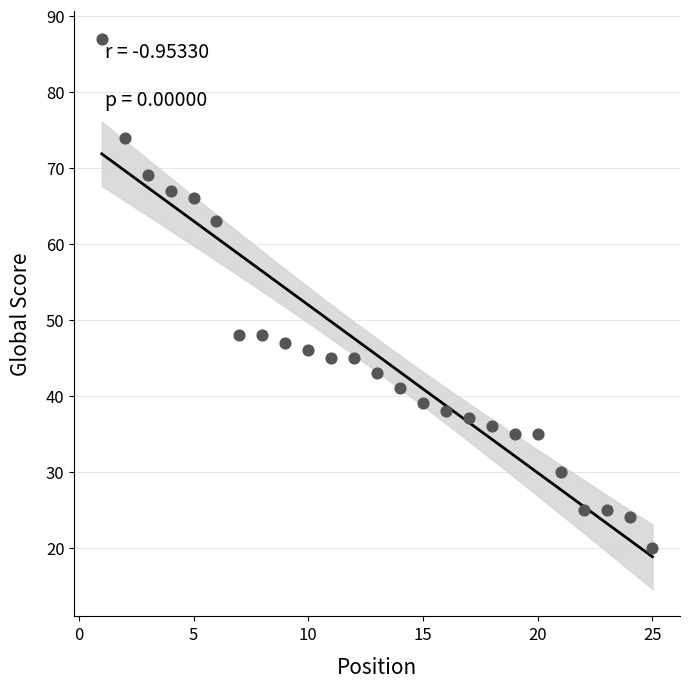

What is the range of Y values (max minus min)?

67